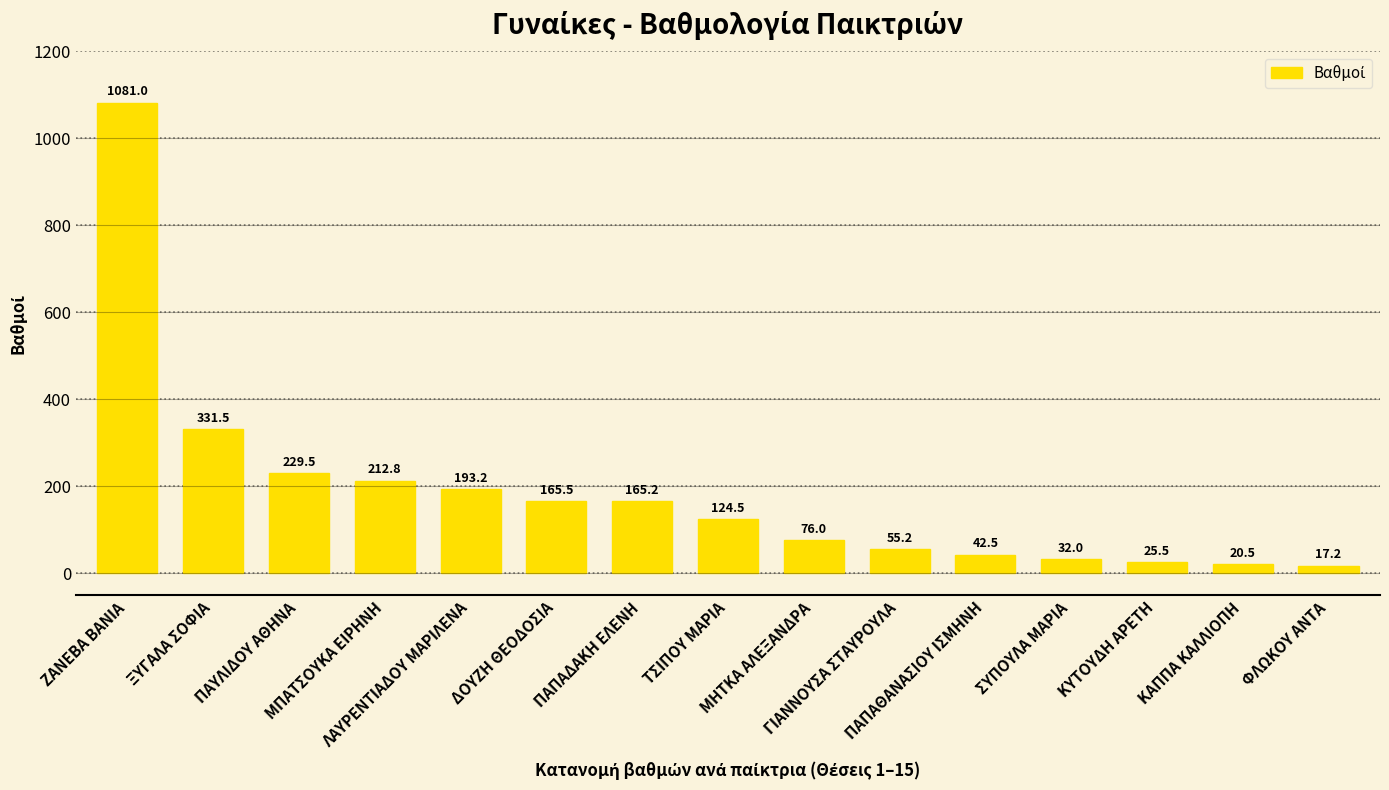

What is the sum of the values at ΚΥΤΟΥΔΗ ΑΡΕΤΗ and ΠΑΥΛΙΔΟΥ ΑΘΗΝΑ?

255.0